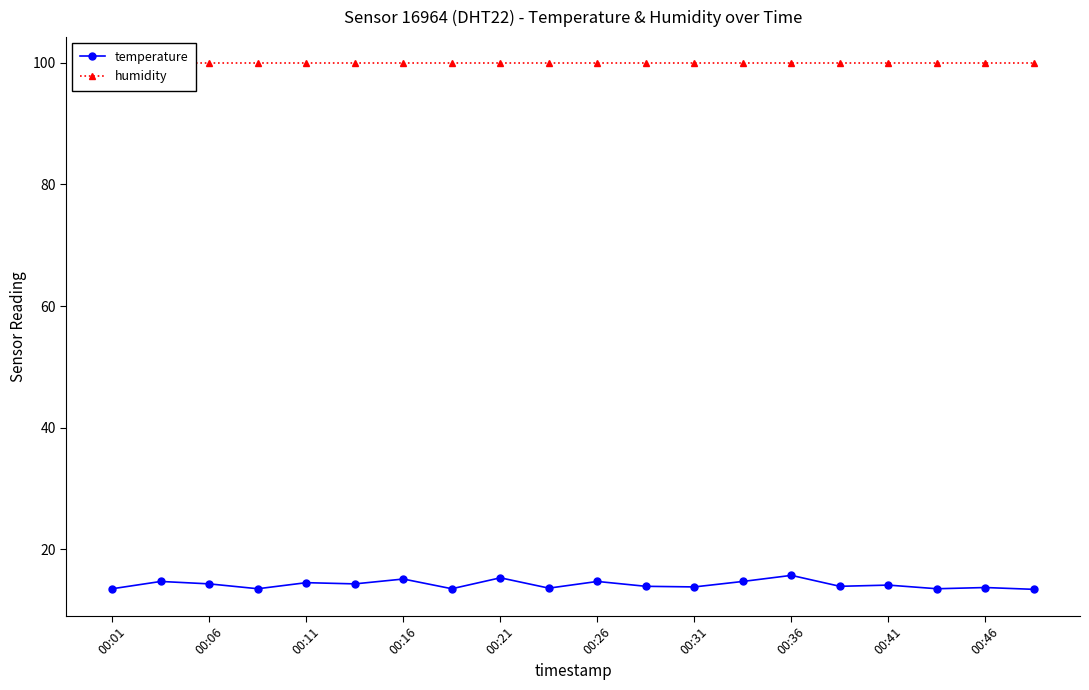

What is the sum of all temperature values?

283.7